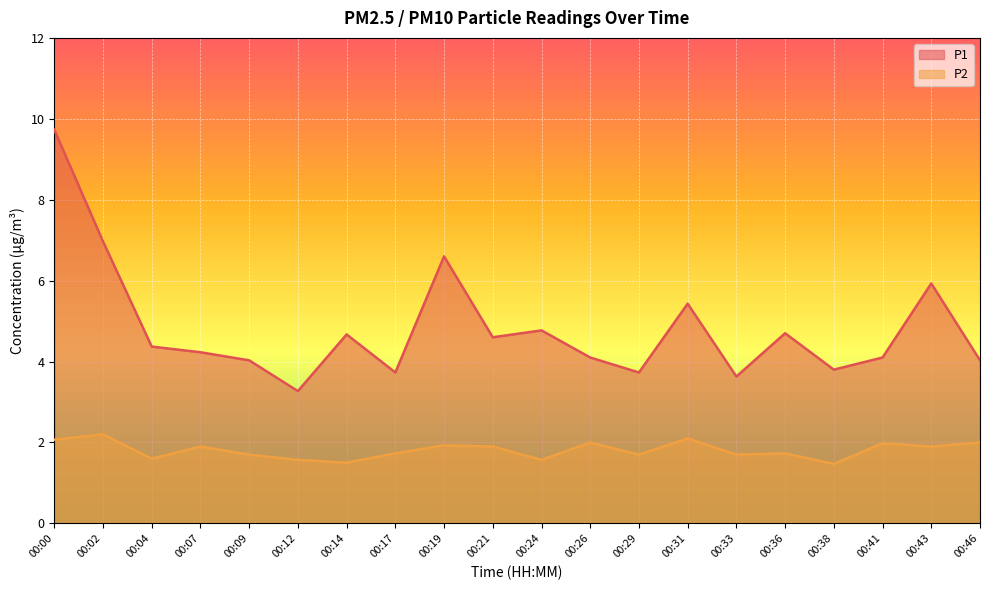

What value does the P2 series have at 00:21?

1.9